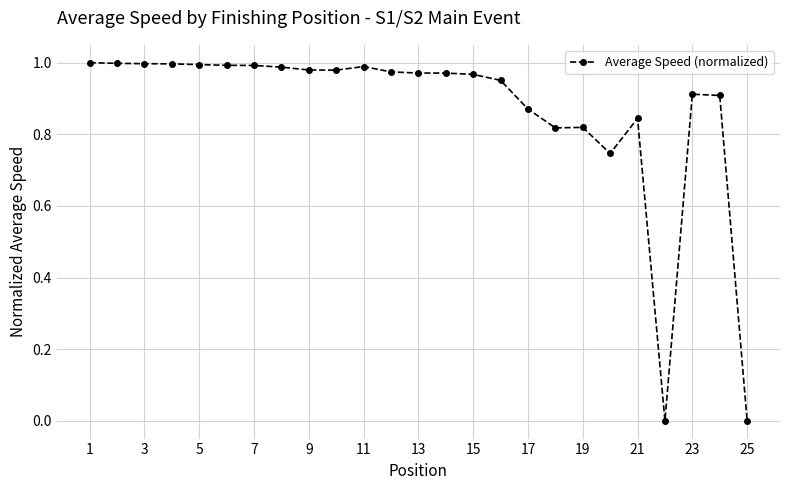

True or false: there are more than 2 points higher than both neighbors.

True